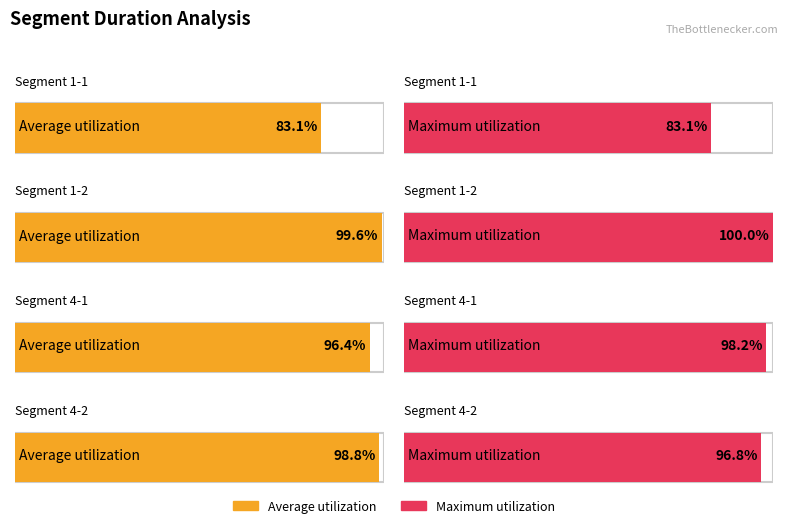

What are all the series names shown in the legend?

Average utilization, Maximum utilization